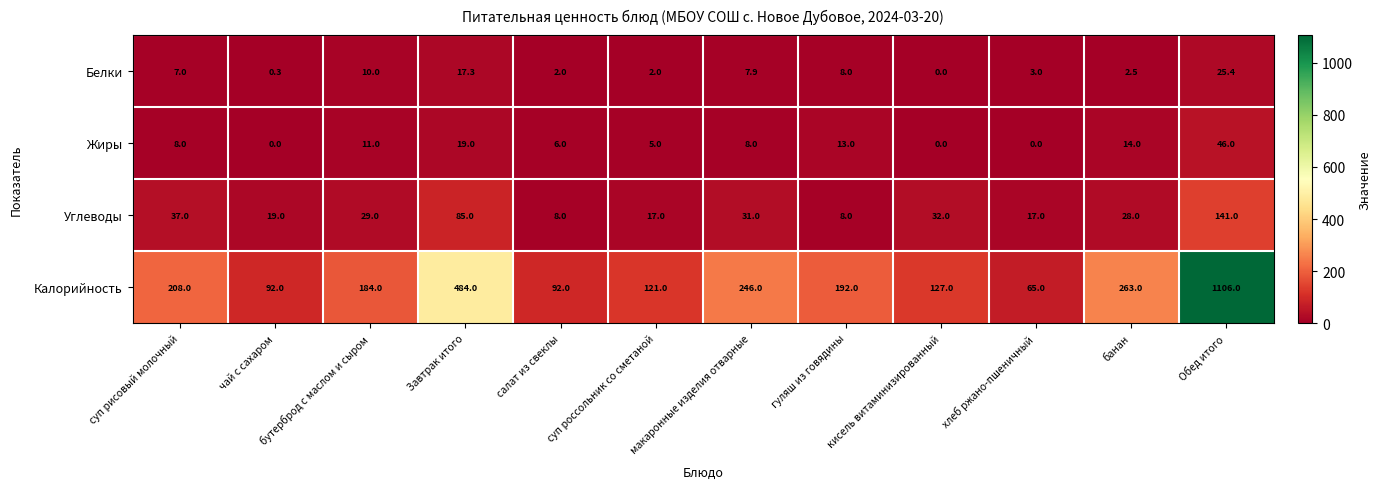

True or false: Калорийность has a value of 71.4 at суп рисовый молочный.

False